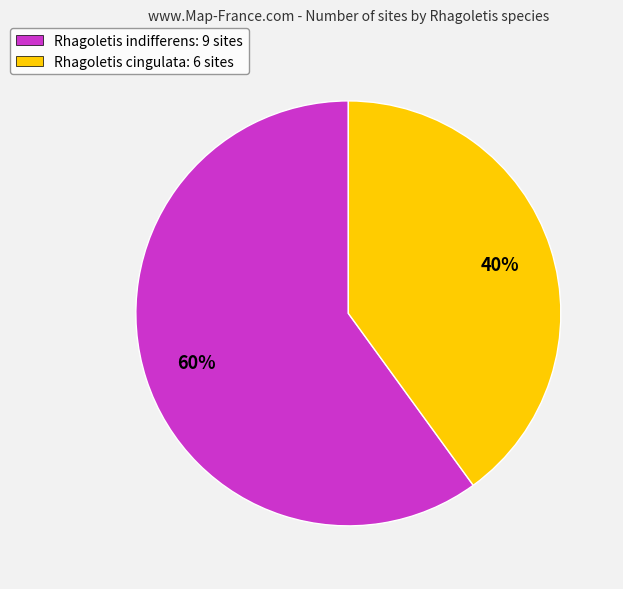

Which category has the smallest portion of the pie?

Rhagoletis cingulata